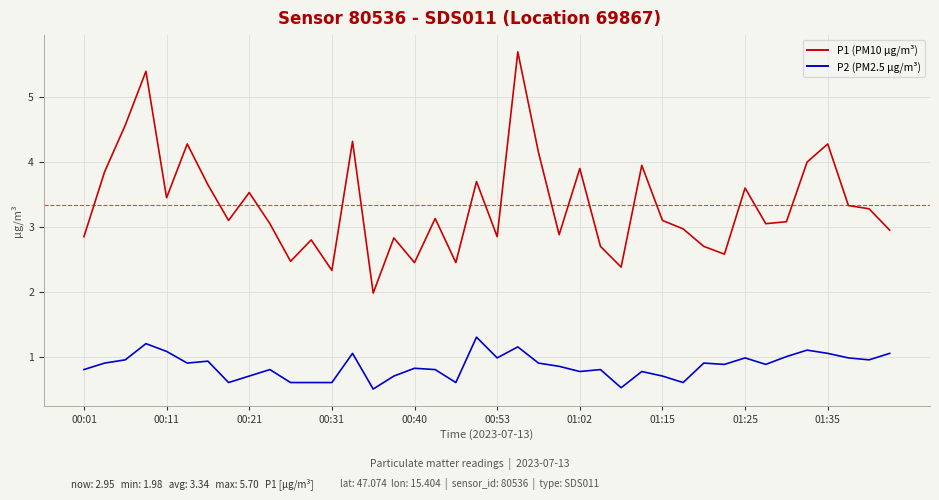

What is the minimum value shown in the chart?

0.5